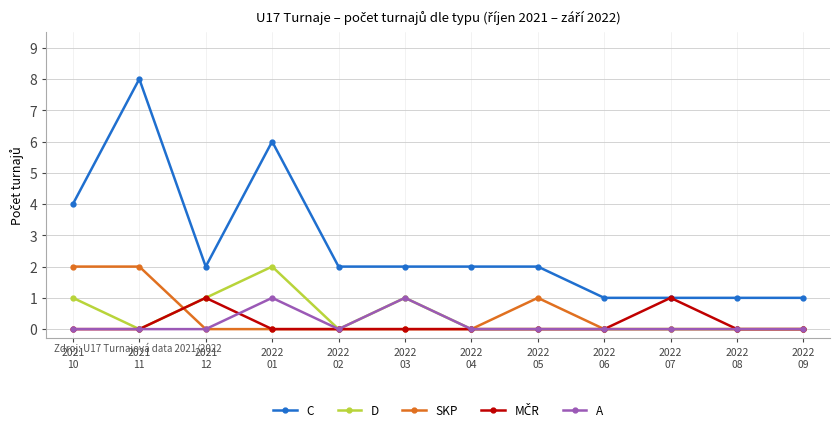

What is the value of the C point at the 10th from the left?

1